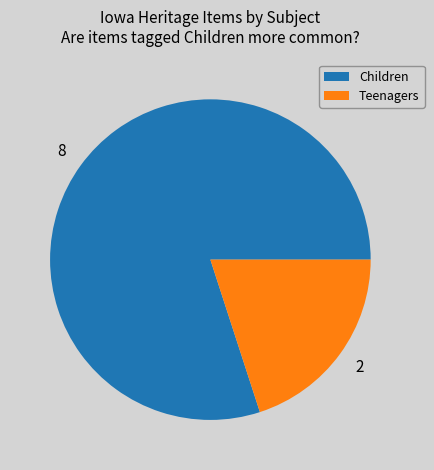

Which category has the smallest portion of the pie?

Teenagers